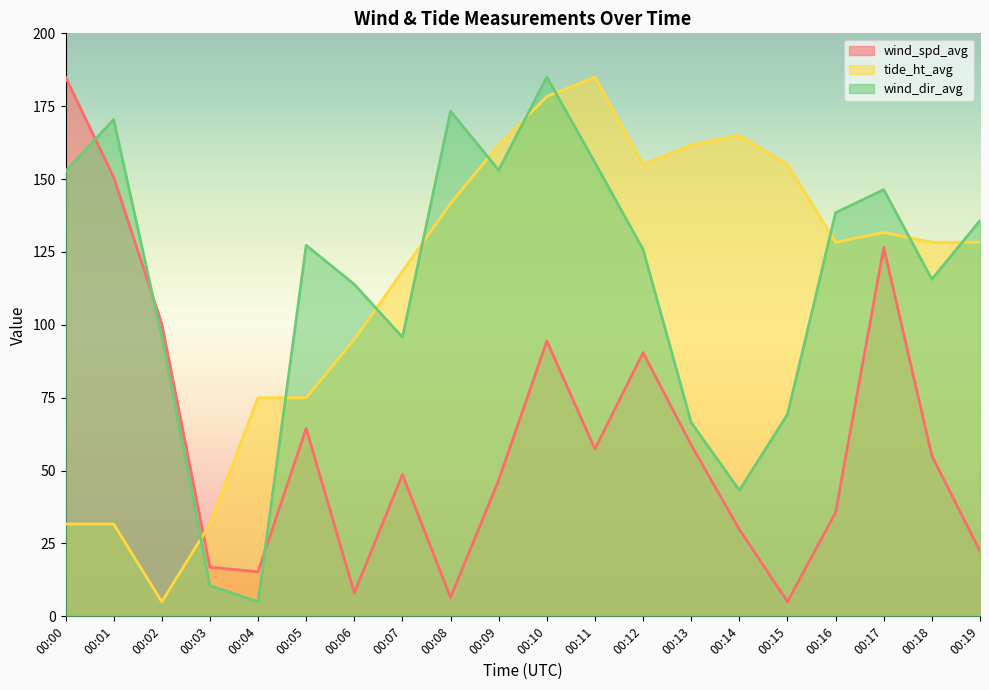

At which category does the chart reach its minimum across all series?

00:15